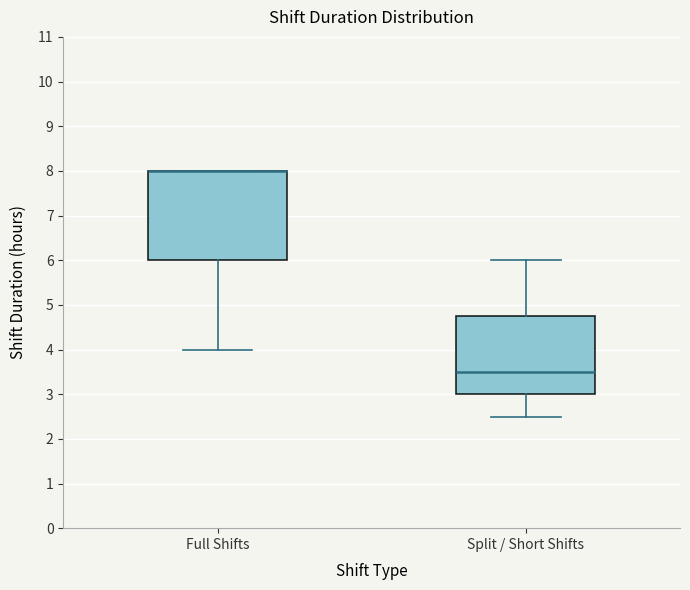

Where is the lower edge of the box for Full Shifts on the y-axis? The values are not printed on the chart, so give them approximately, as read against the axis.

6.0